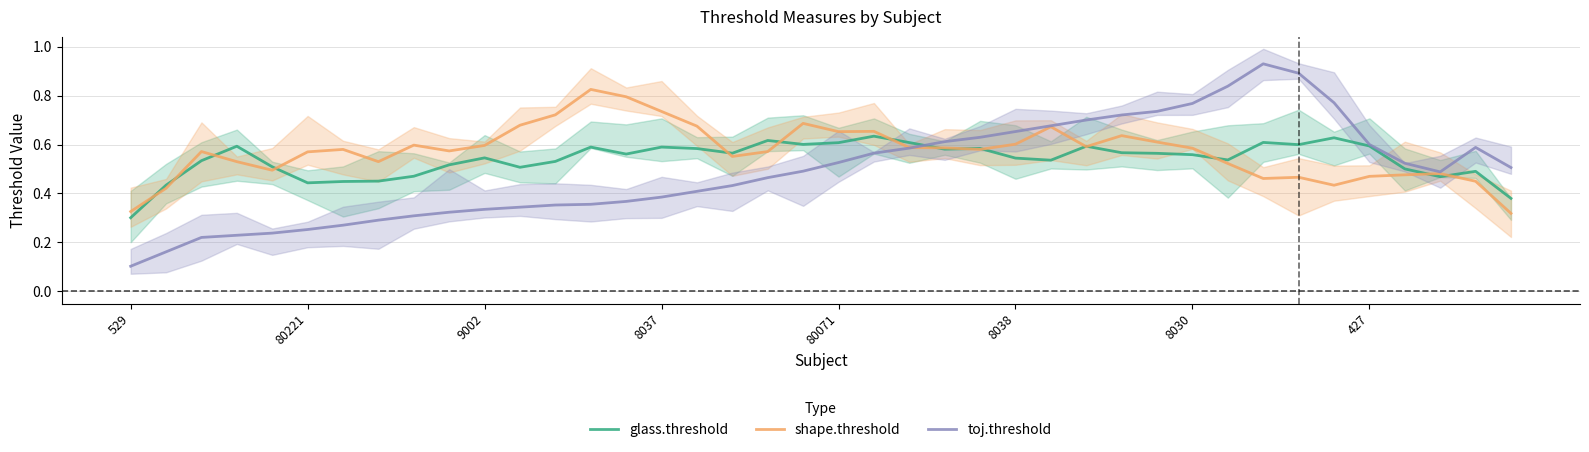

Reading right to left, list all the values displayed in this chart.

glass.threshold: 0.4	0.5	0.5	0.5	0.6	0.6	0.6	0.6	0.5	0.6	0.6	0.6	0.6	0.5	0.5	0.6	0.6	0.6	0.6	0.6	0.6	0.6	0.6	0.6	0.6	0.6	0.6	0.5	0.5	0.5	0.5	0.5	0.5	0.4	0.4	0.5	0.6	0.5	0.4	0.3
shape.threshold: 0.3	0.5	0.5	0.5	0.5	0.4	0.5	0.5	0.5	0.6	0.6	0.6	0.6	0.7	0.6	0.6	0.6	0.6	0.7	0.7	0.7	0.6	0.6	0.7	0.7	0.8	0.8	0.7	0.7	0.6	0.6	0.6	0.5	0.6	0.6	0.5	0.5	0.6	0.4	0.3
toj.threshold: 0.5	0.6	0.5	0.5	0.6	0.8	0.9	0.9	0.8	0.8	0.7	0.7	0.7	0.7	0.7	0.6	0.6	0.6	0.6	0.5	0.5	0.5	0.4	0.4	0.4	0.4	0.4	0.4	0.3	0.3	0.3	0.3	0.3	0.3	0.3	0.2	0.2	0.2	0.2	0.1